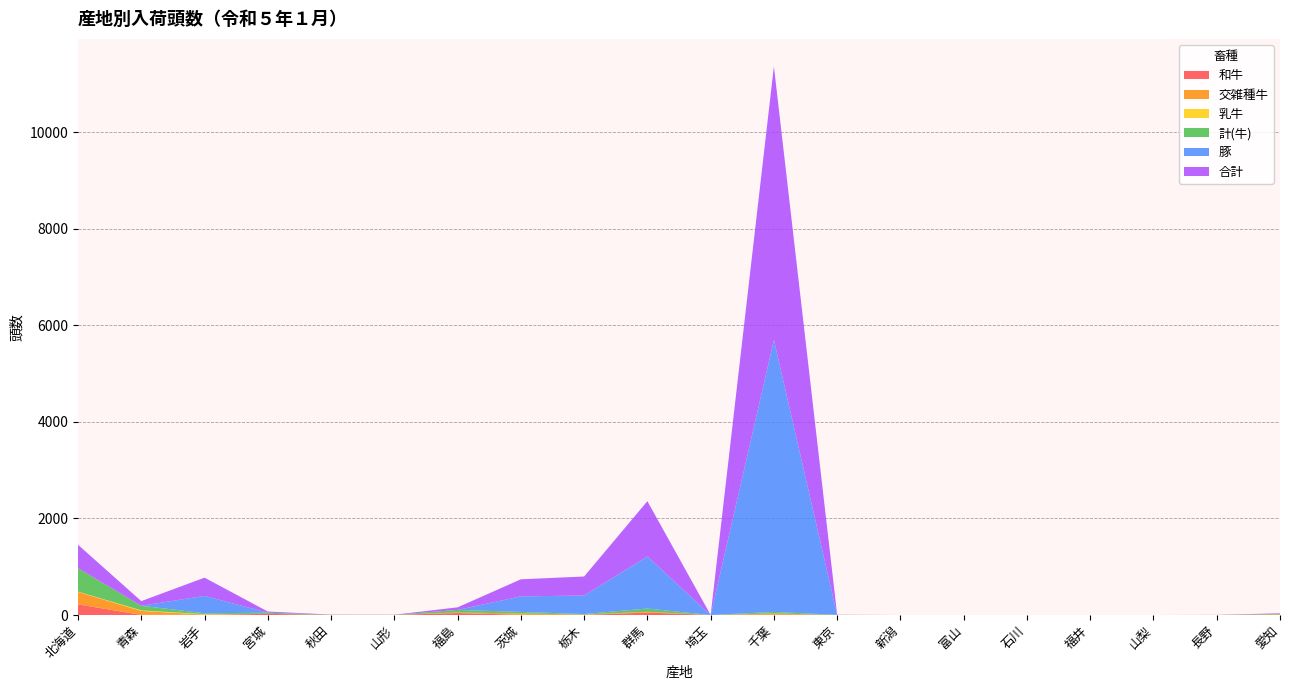

Reading left to right, extract all data points from this chart.

和牛: 220	3	5	24	1	2	41	5	1	51	0	9	2	0	0	0	0	0	1	0
交雑種牛: 259	81	5	0	0	0	12	27	9	16	0	23	0	0	0	0	0	0	0	12
乳牛: 6	12	8	0	2	0	0	0	0	0	0	0	0	0	0	0	0	0	0	0
計(牛): 485	96	18	24	3	2	53	32	10	67	0	32	2	0	0	0	0	0	1	12
豚: 0	0	360	0	0	0	0	322	384	1079	0	5636	0	0	0	0	0	0	0	0
合計: 485	96	378	24	3	2	53	354	394	1146	0	5668	2	0	0	0	0	0	1	12